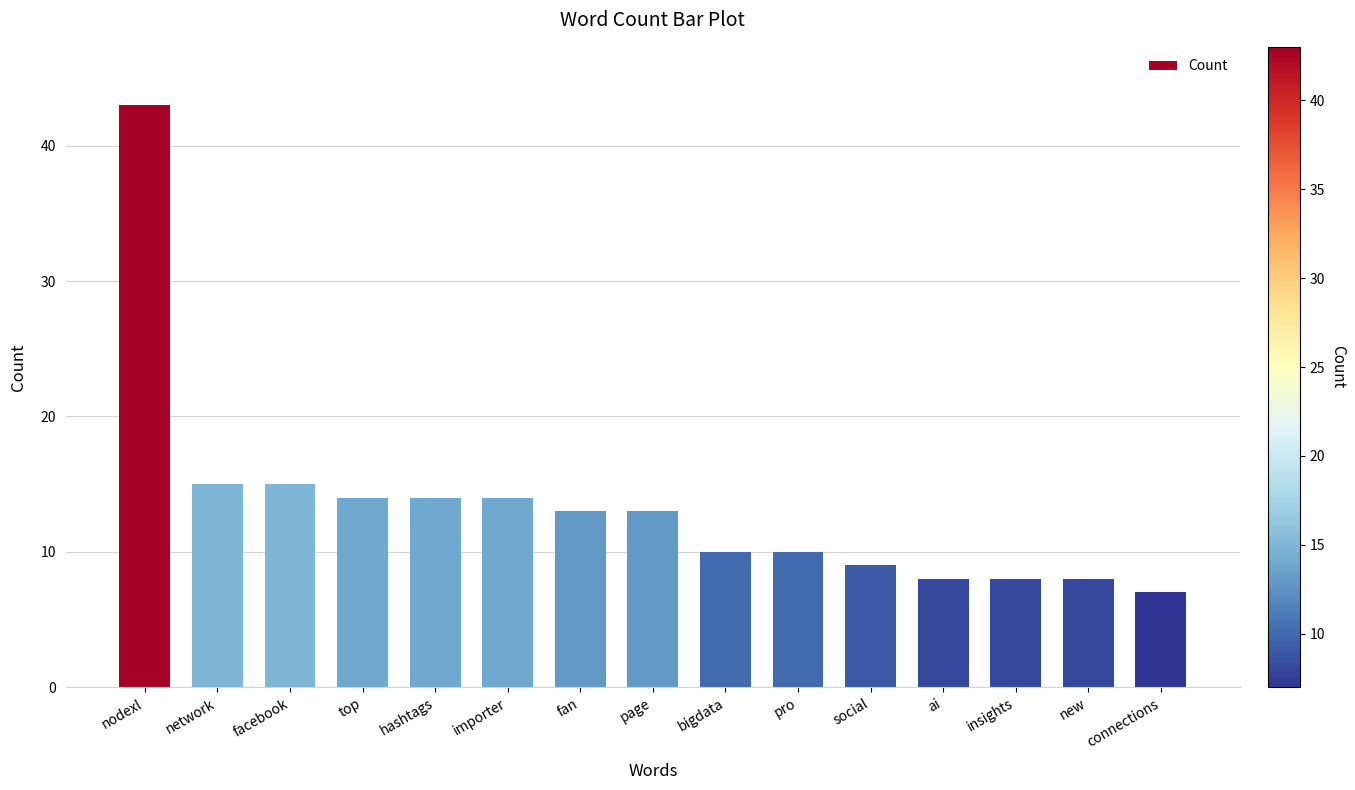

What is the sum of the values at bigdata and nodexl?

53